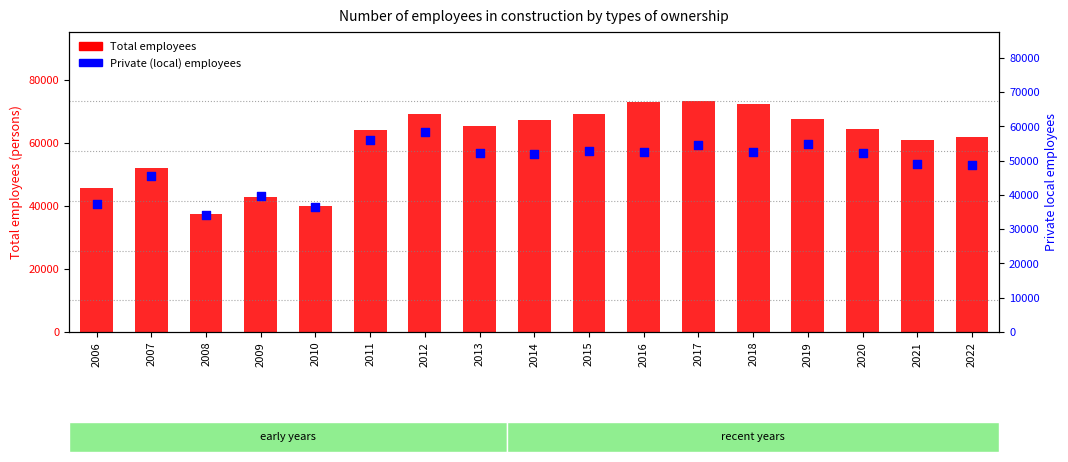

Which series reaches the maximum Y coordinate?

Total employees